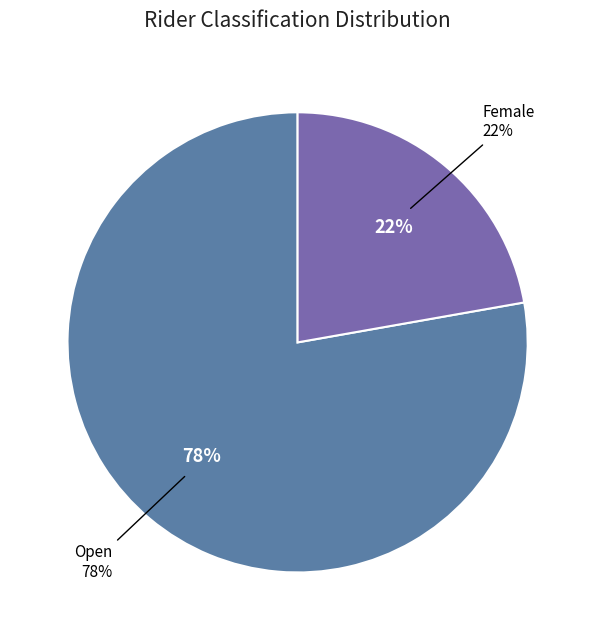

What percentage is NOT represented by Female?

77.8%